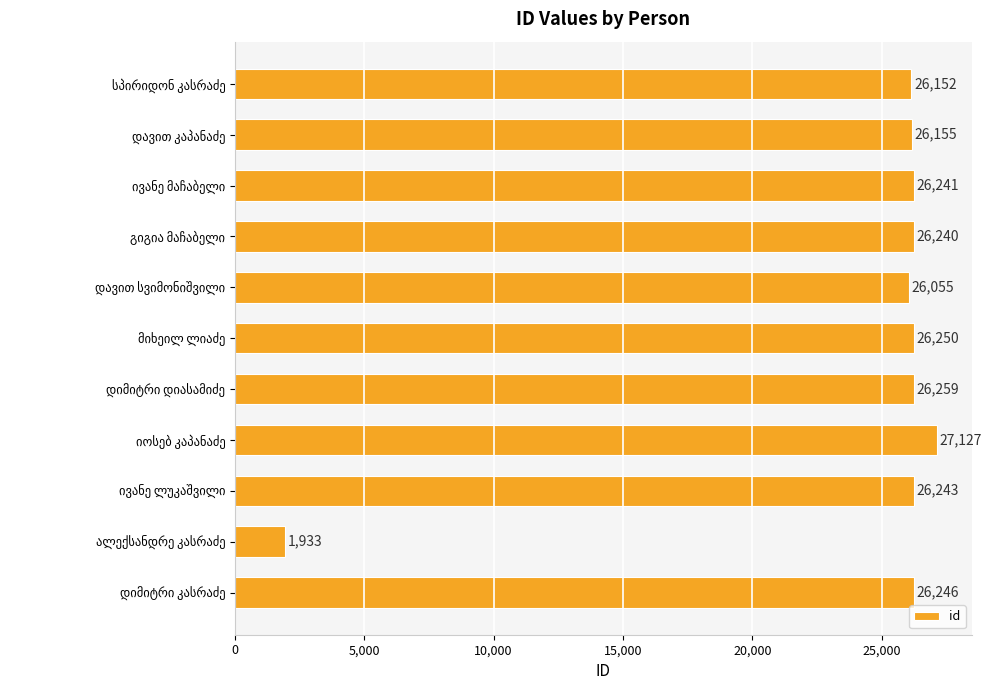

What is the value of the 6th bar from the top?

26250